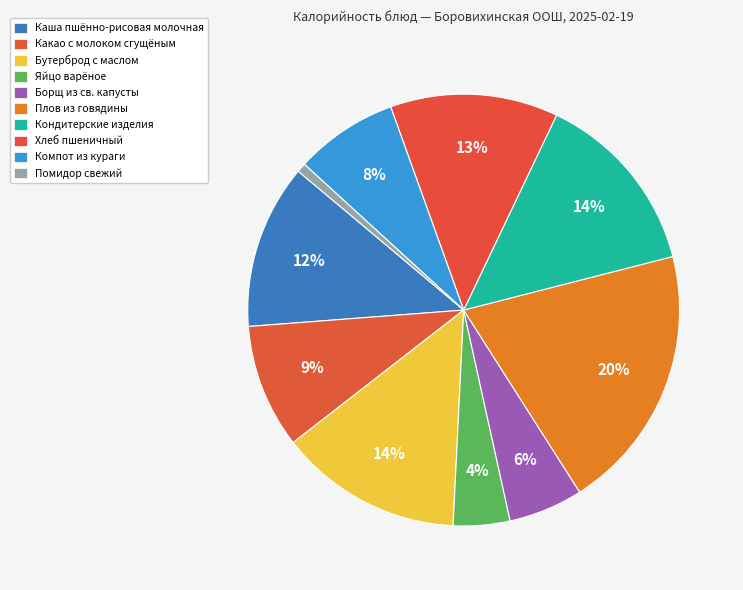

How many segments does this pie chart have?

10